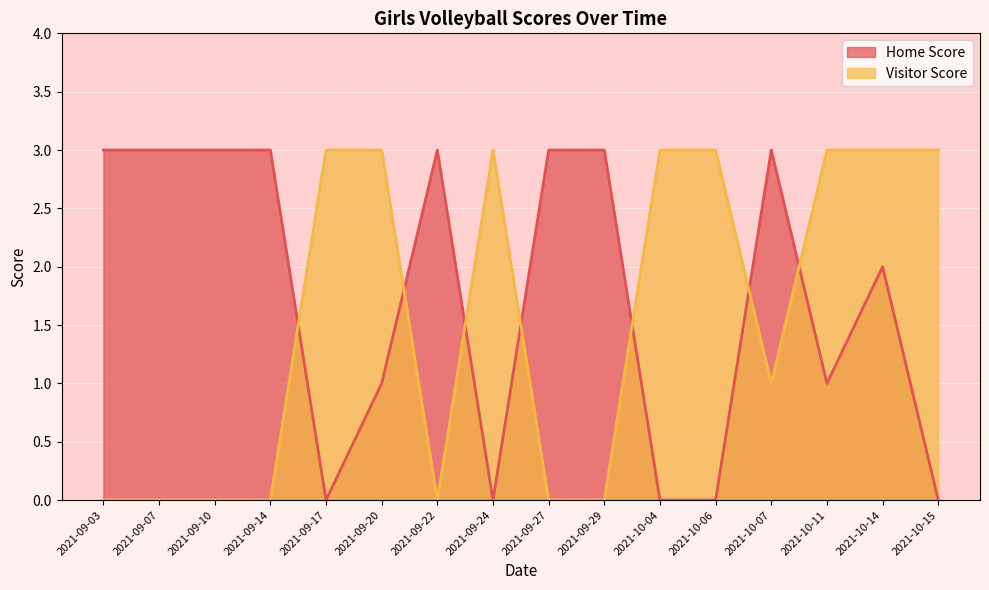

At which category does the chart reach its minimum across all series?

2021-10-15